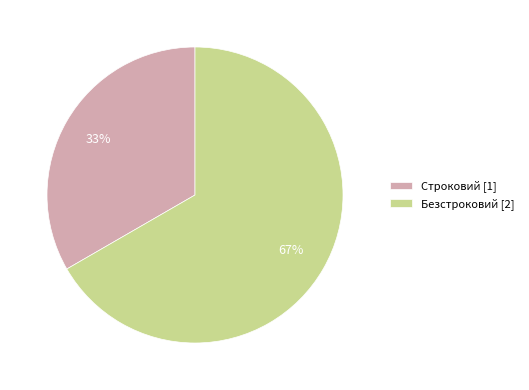

Approximately how many times larger is the value at Безстроковий compared to Строковий?

2.0